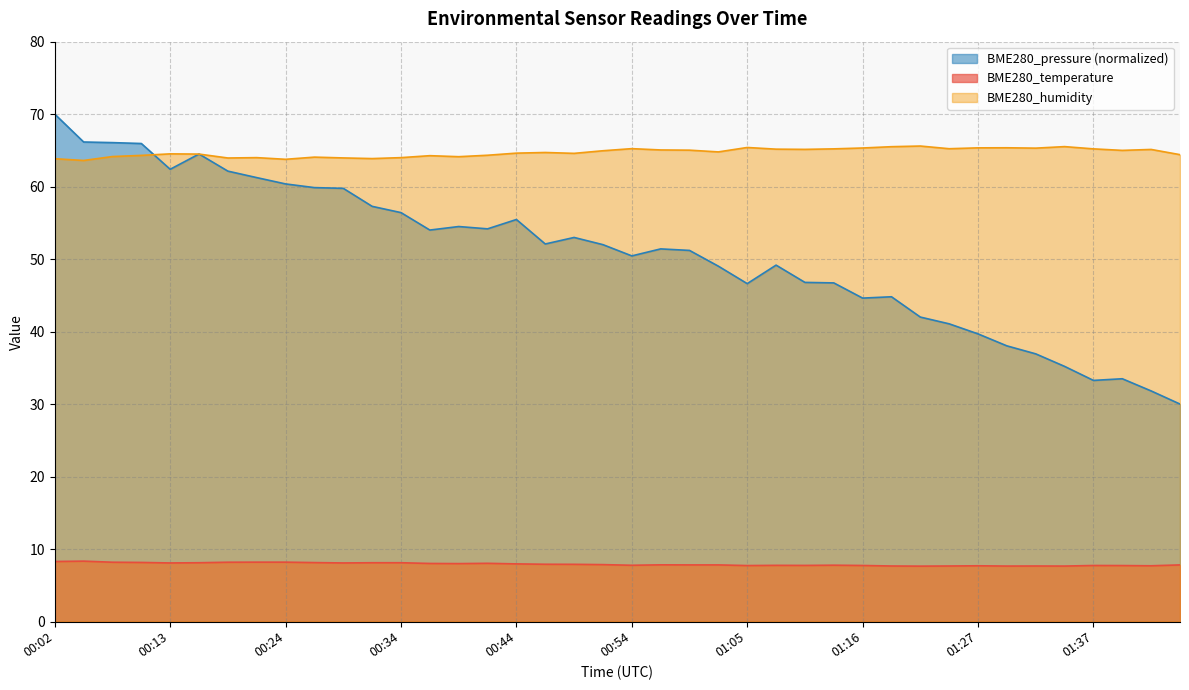

What is the maximum value for BME280_pressure_norm?

70.0